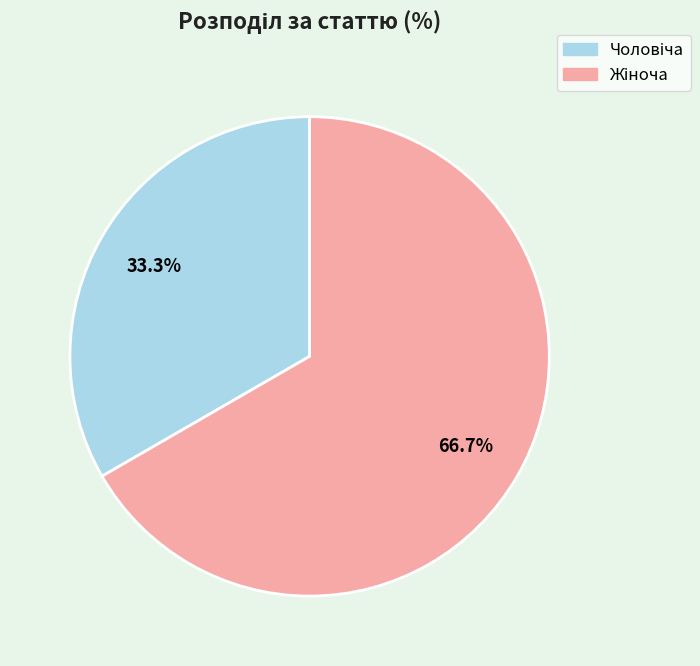

Count the number of slices in the pie.

2